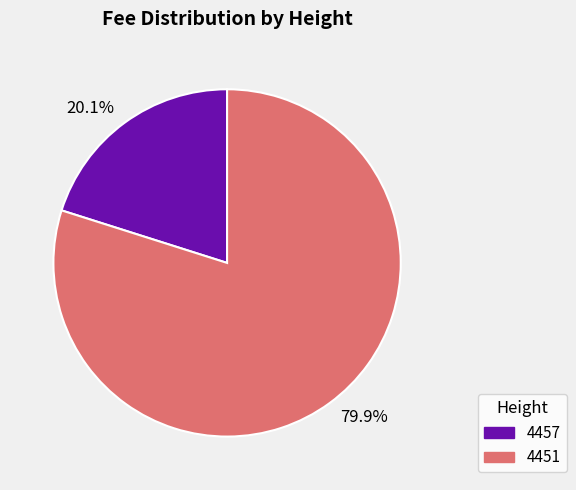

Is 4451 the majority of the pie?

Yes